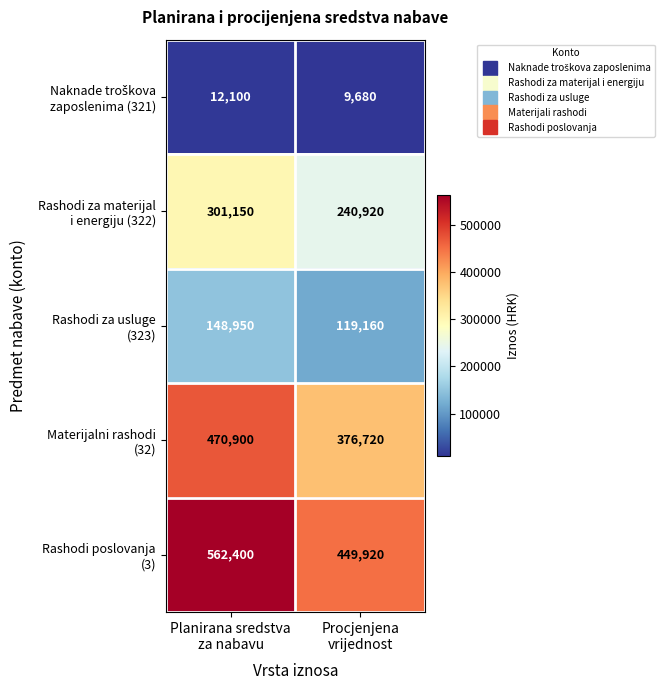

What is the minimum value shown in the chart?

9680